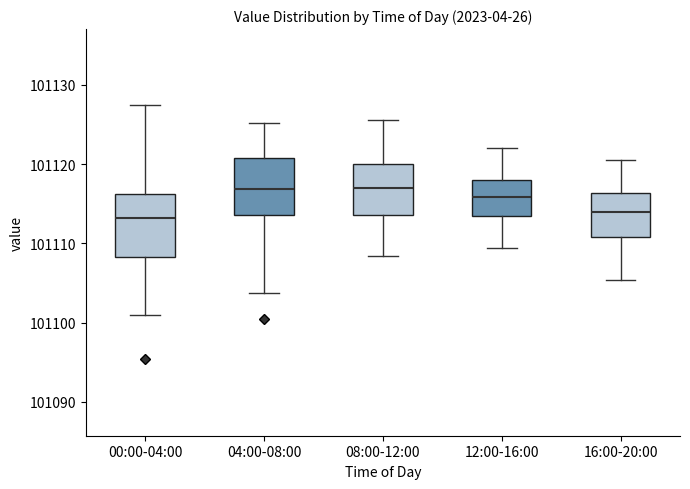

Where does the median line of the box for 16:00-20:00 sit on the y-axis? The values are not printed on the chart, so give them approximately, as read against the axis.

101114